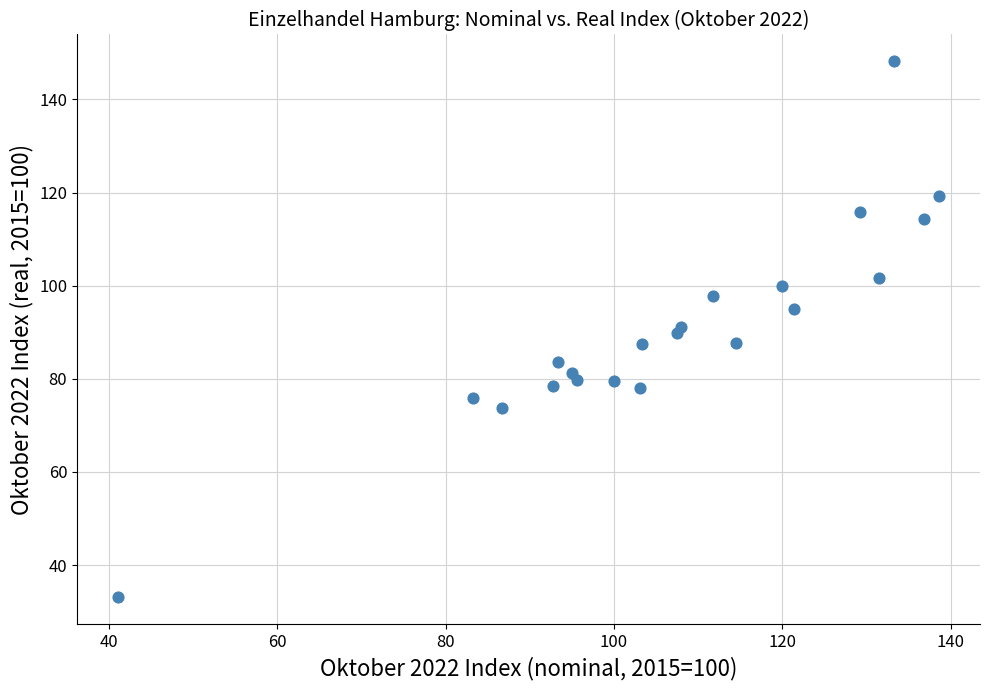

What is the range of X values (max minus min)?

97.5